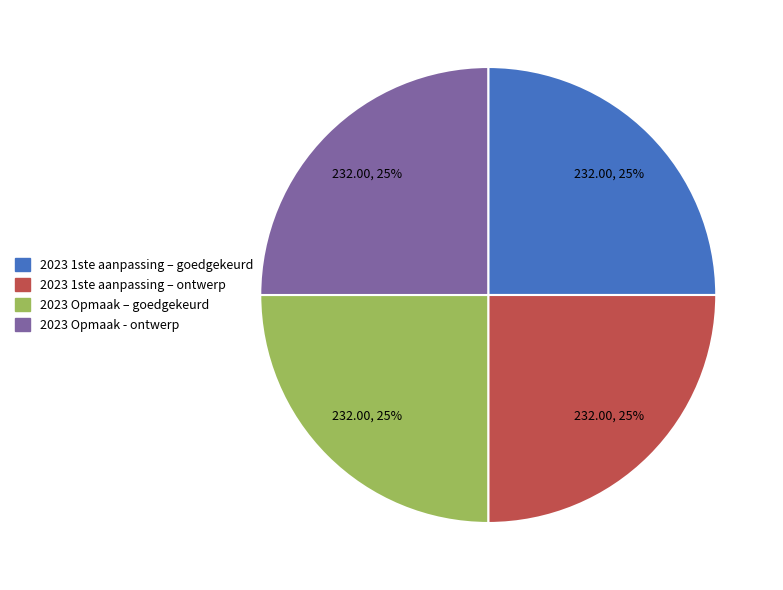

Does any single category account for the majority?

No